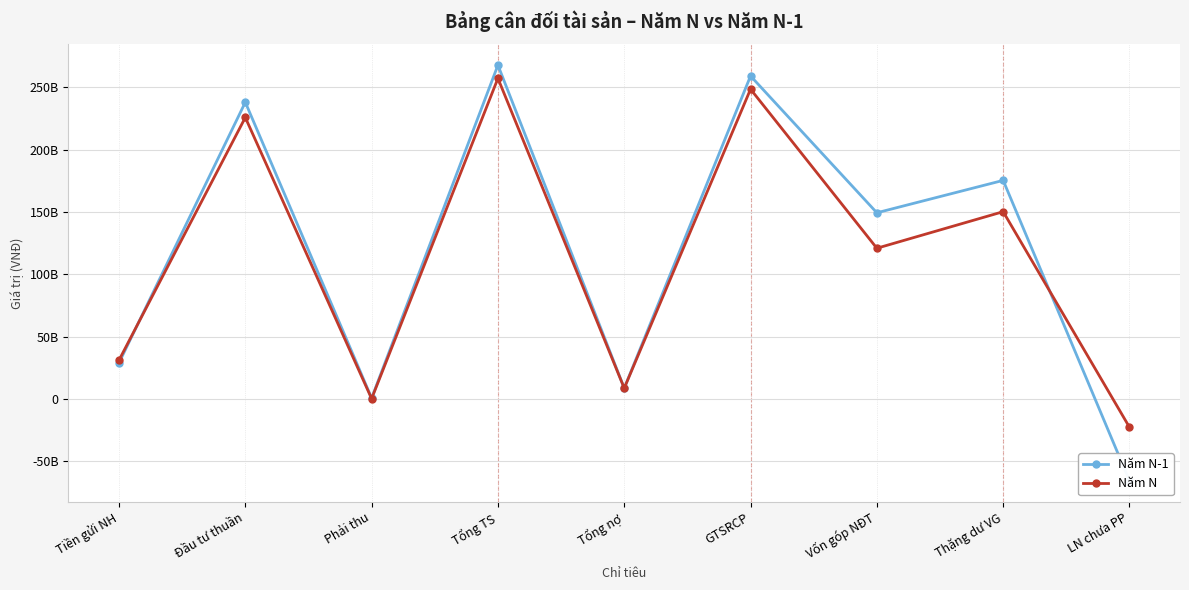

What is the difference between the maximum and minimum values in the Năm N series?

279782211616